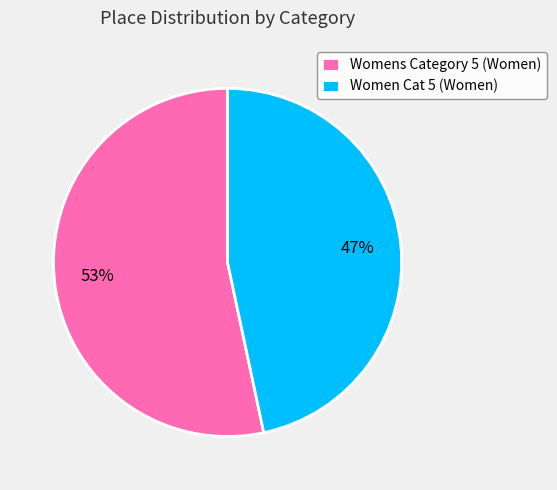

To the nearest percent, what is the average slice percentage?

50%